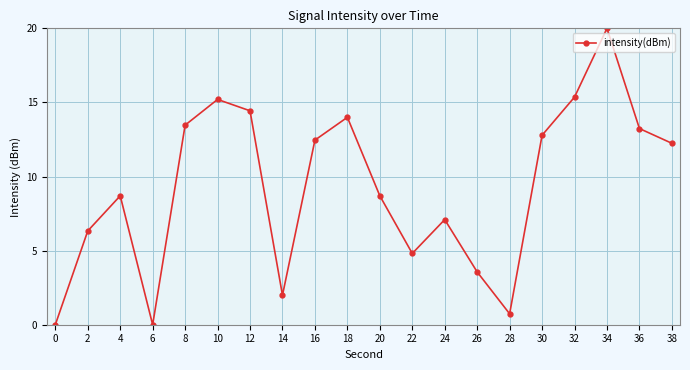

Does the chart have visible grid lines?

Yes